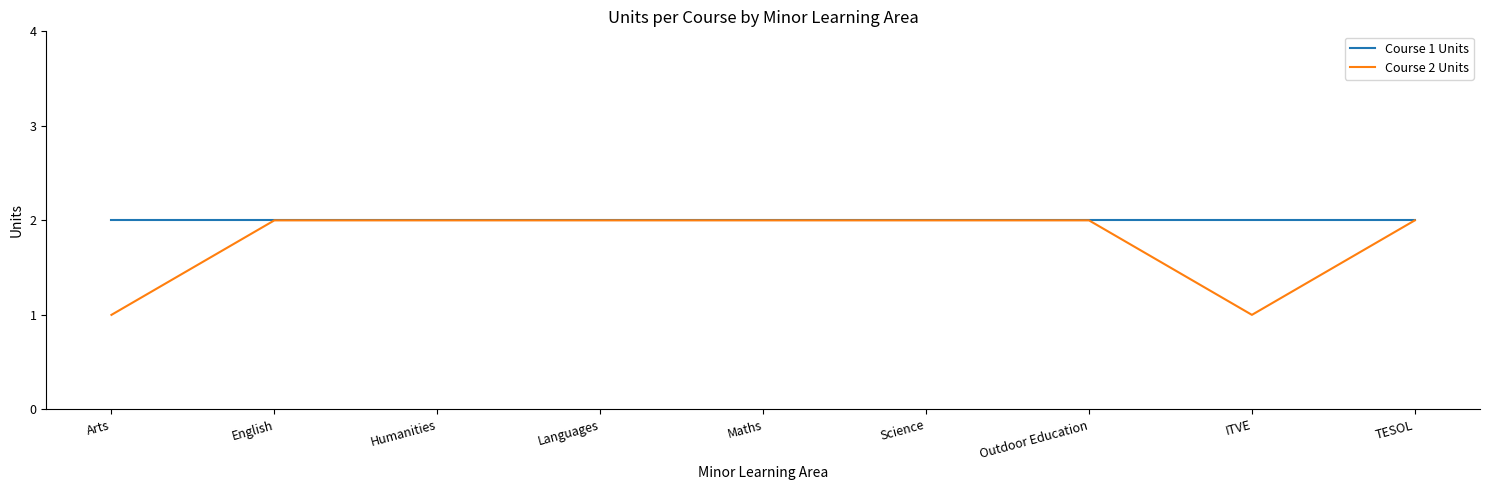

At ITVE, list the series in order from largest to smallest.

Course 1 Units, Course 2 Units